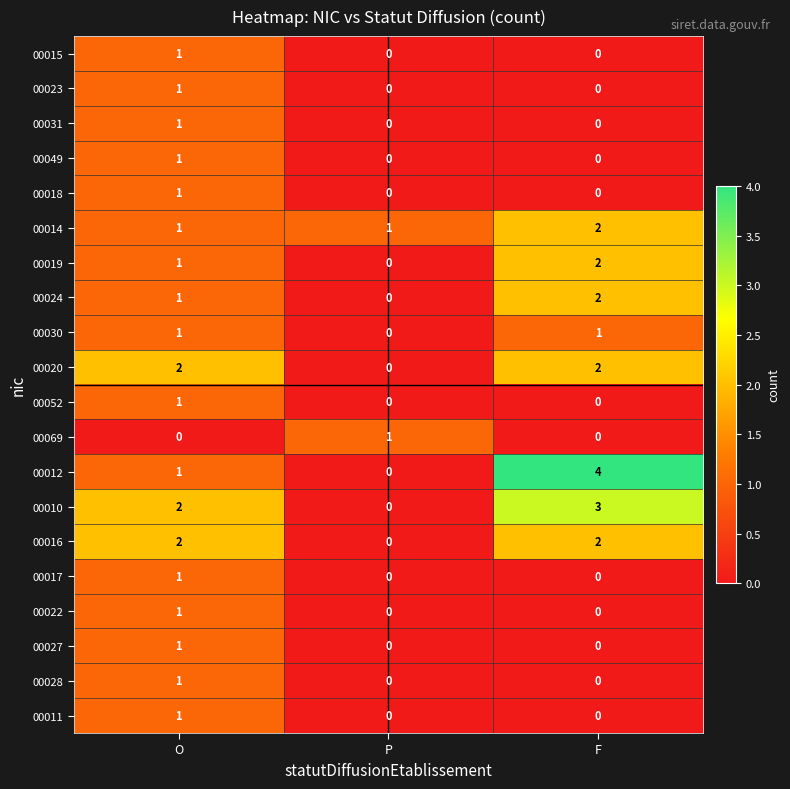

At how many categories does at least one series exceed 0?

3